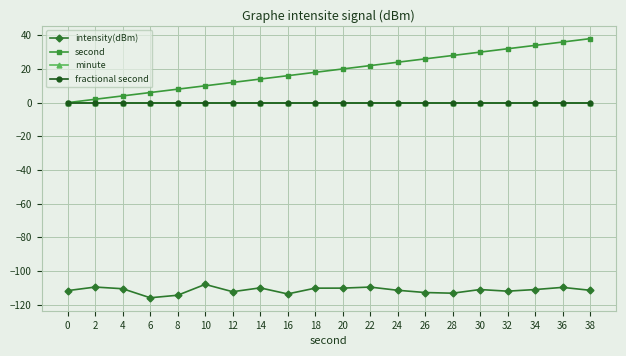

True or false: intensity(dBm) and minute cross at least once.

False